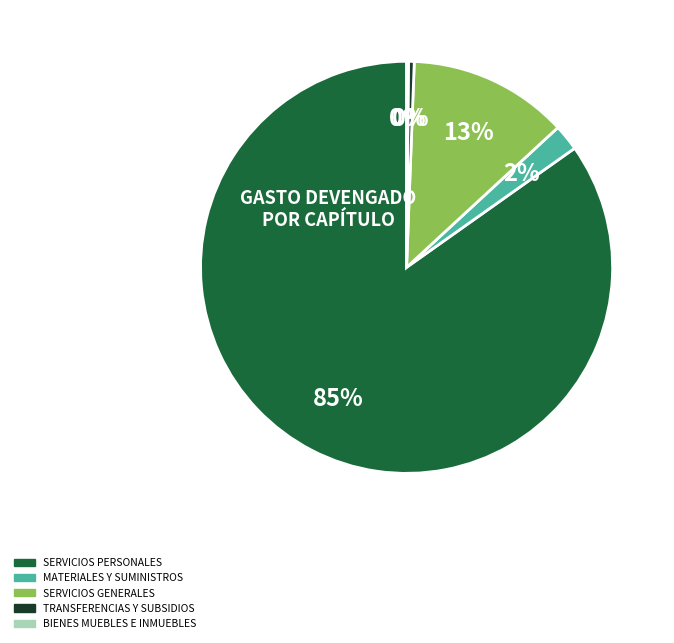

Does any single category account for the majority?

Yes